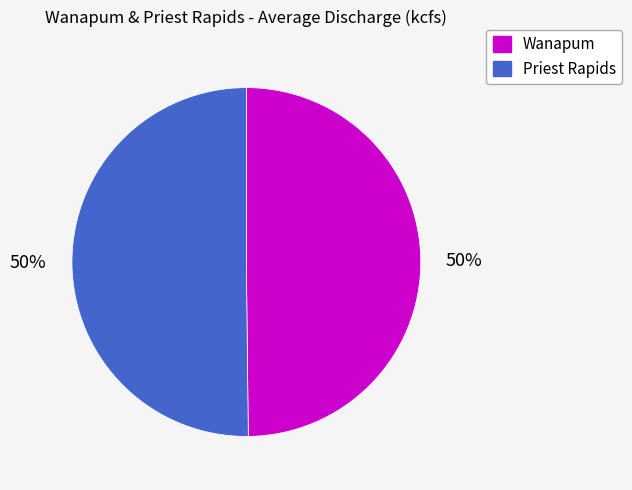

Count the number of slices in the pie.

2